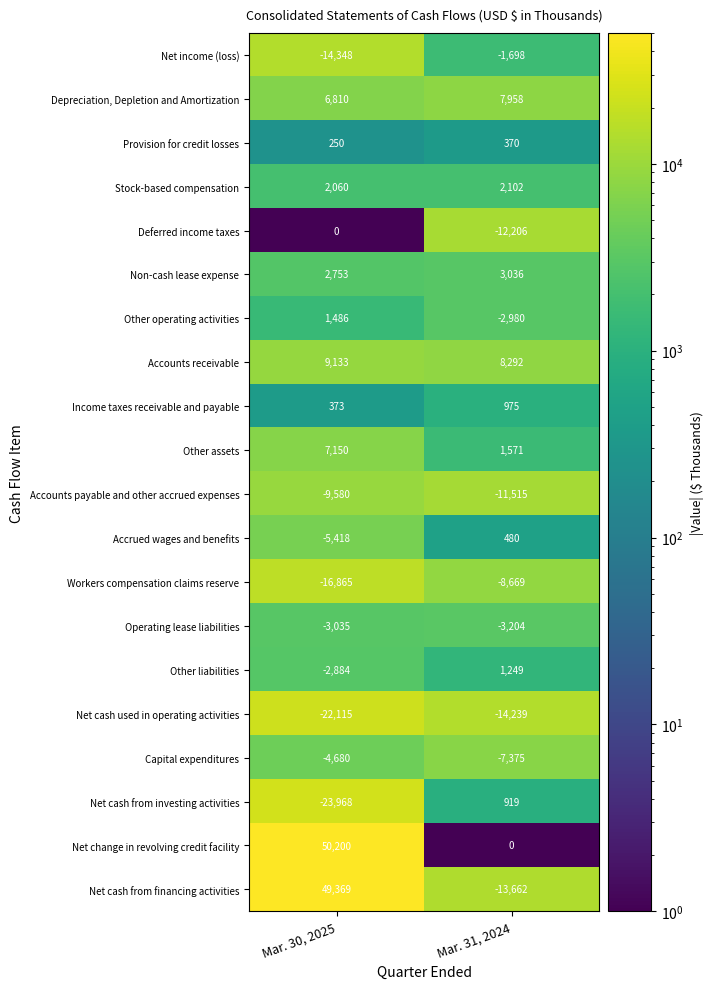

At which label is Other operating activities closest to -747?

Mar. 30, 2025